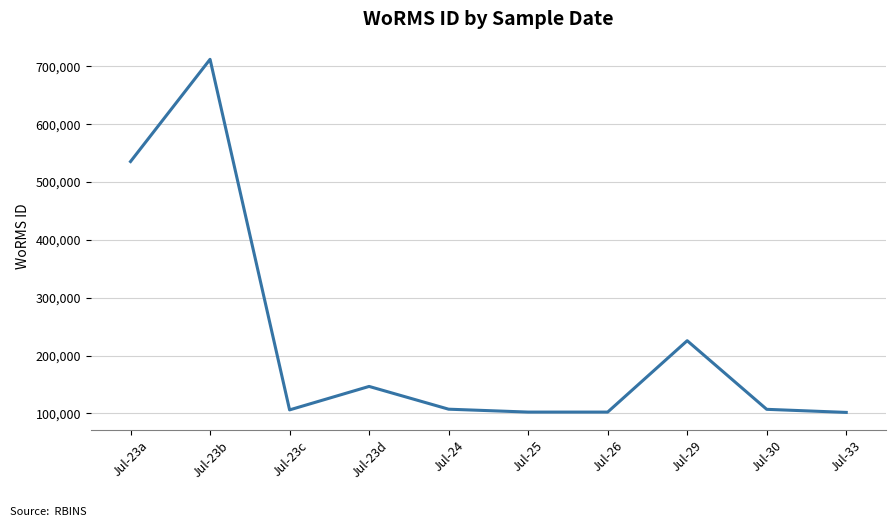

Where does the data first go above 107418?

Jul-23a